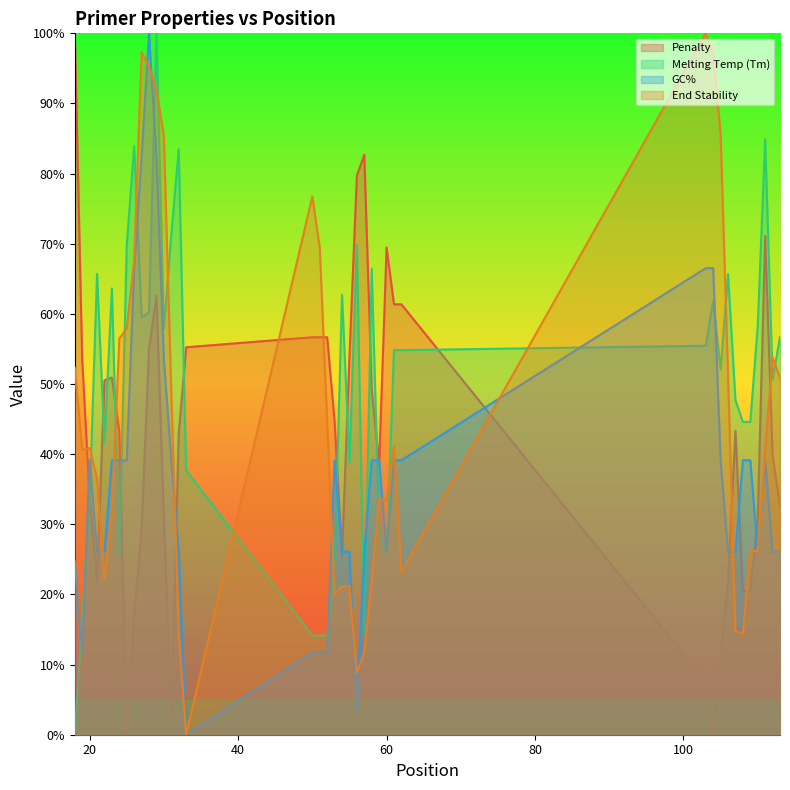

How many data points in PRIMER_LEFT_0_TM are above 54?

21